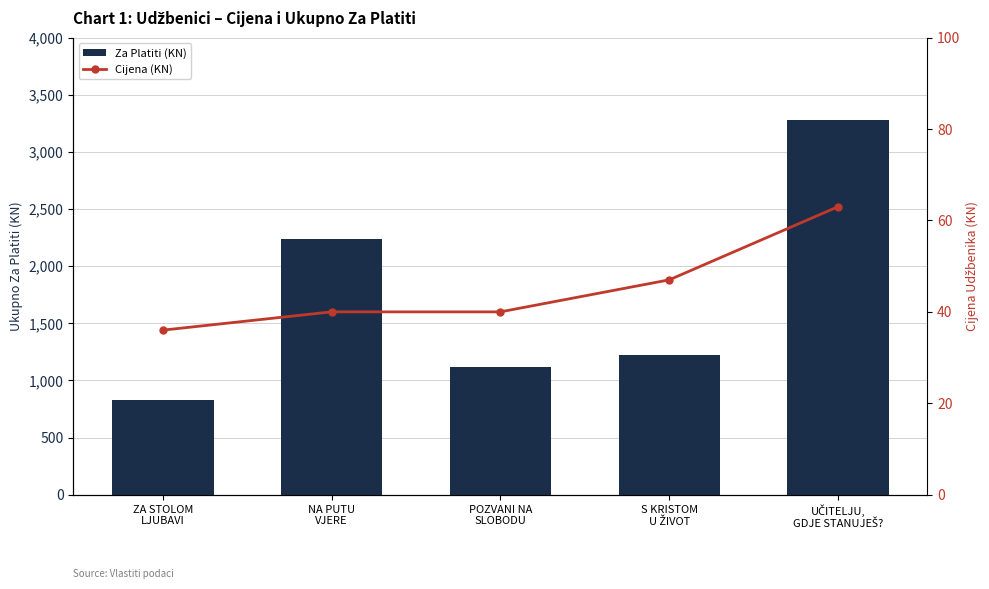

The value of Cijena (KN) at ZA STOLOM
LJUBAVI is 58. True or false?

False